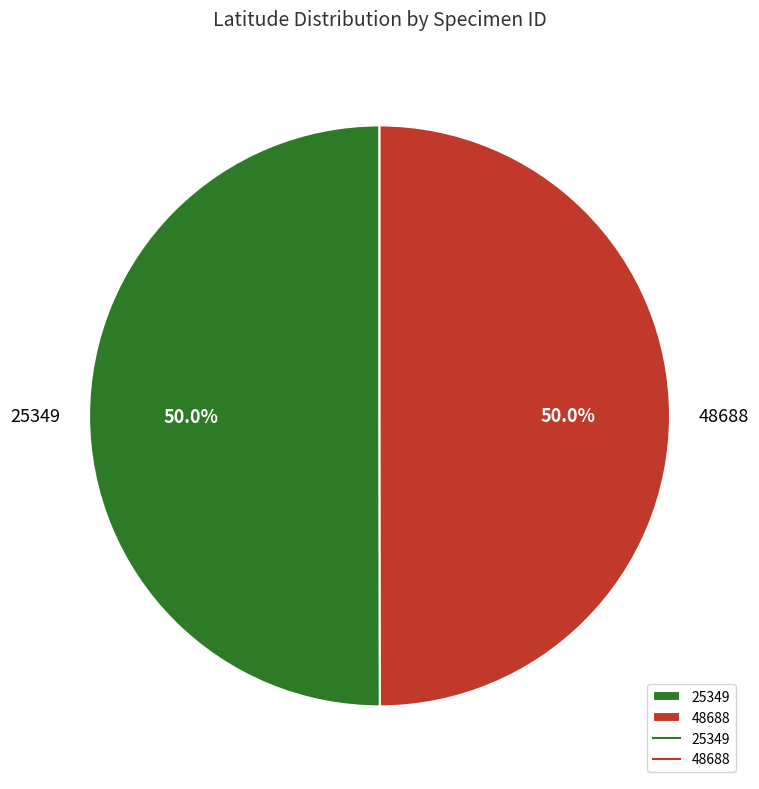

To the nearest percent, what percentage of the pie is 25349?

50%